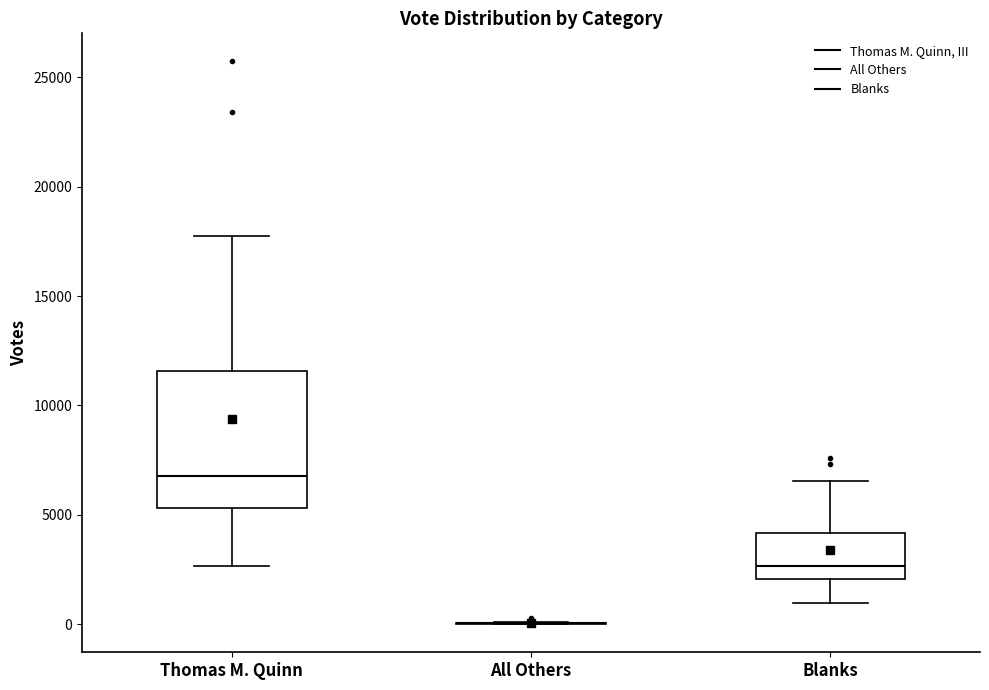

Where does the upper whisker of the box for Blanks end on the y-axis? The values are not printed on the chart, so give them approximately, as read against the axis.

6500